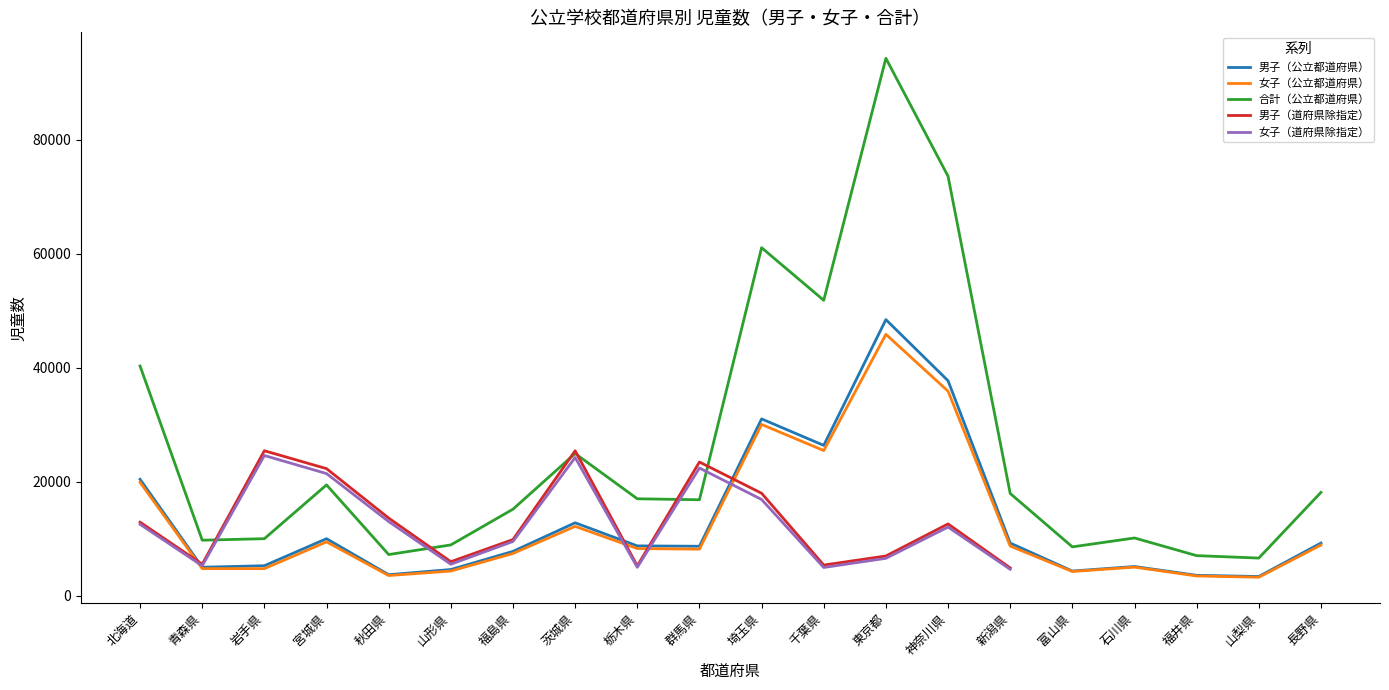

Does the chart display data point markers on the line(s)?

No